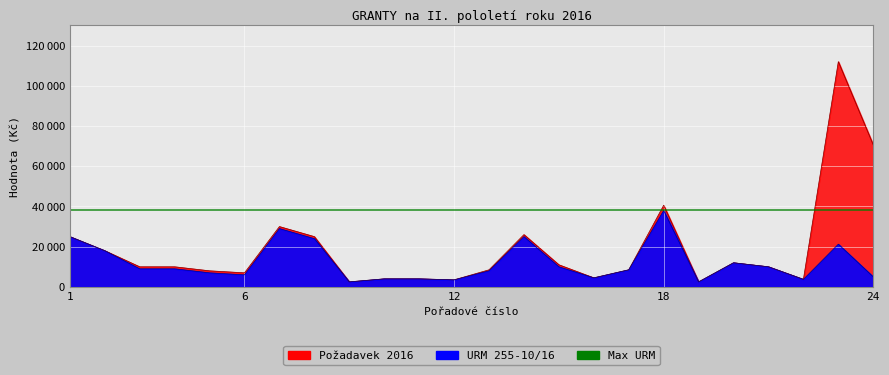

Does the chart display data point markers on the line(s)?

No